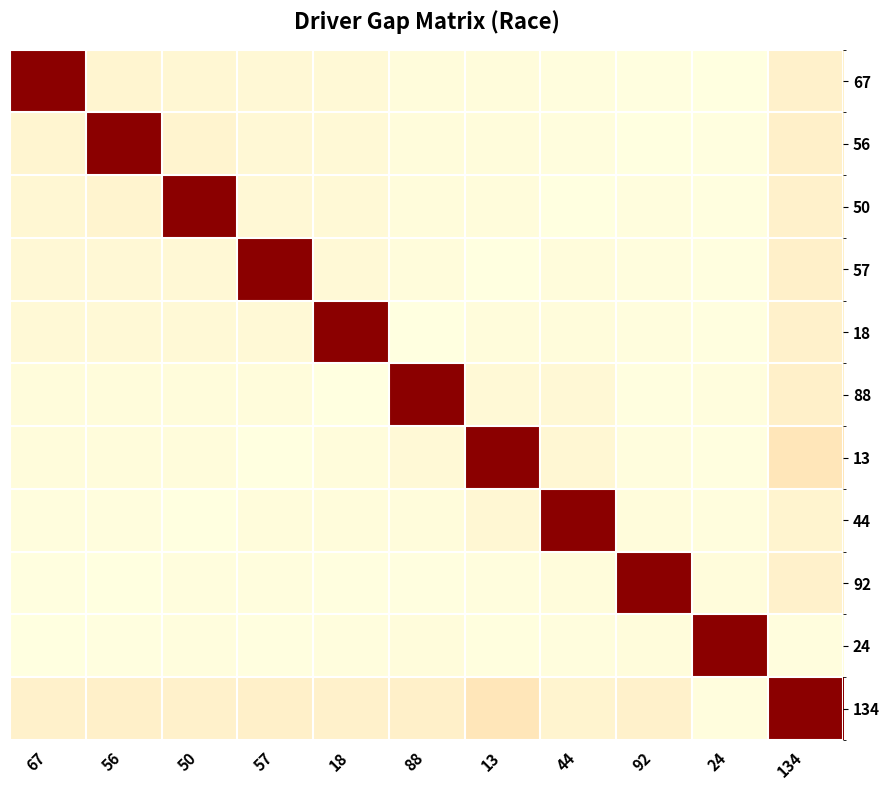

Between 13 and 18, which is larger?

18